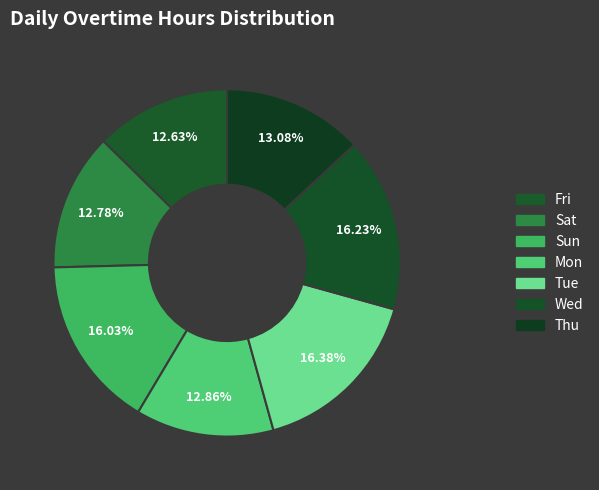

Rank the categories by value from highest to lowest.

Tue, Wed, Sun, Thu, Mon, Sat, Fri